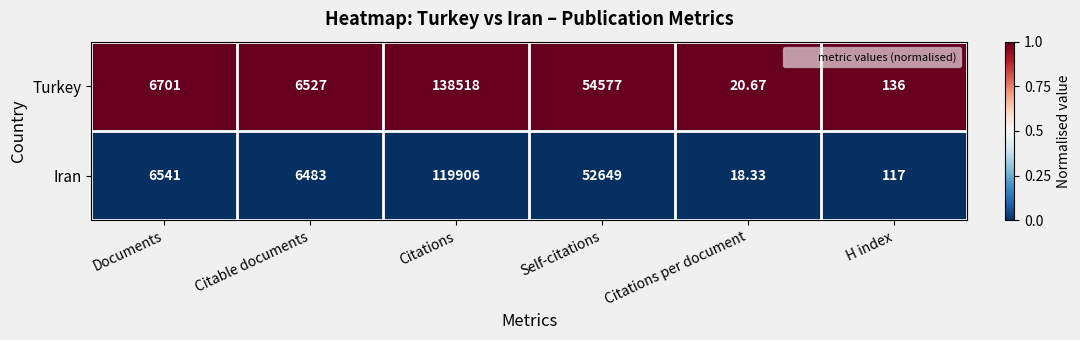

At which category does the chart reach its minimum across all series?

Citations per document